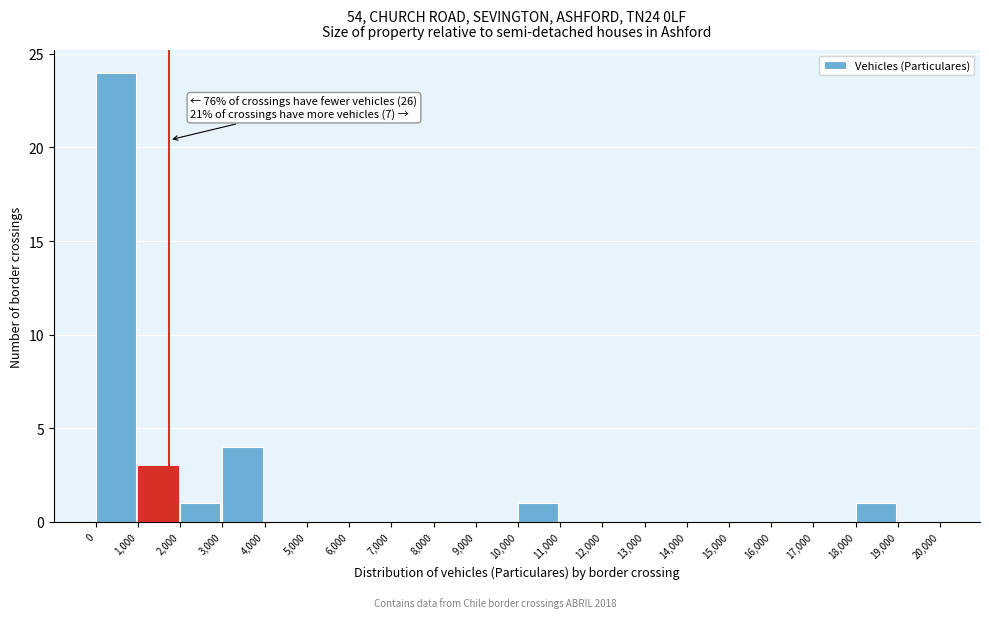

Which range on the x-axis has the tallest bar?

0 to 1,000